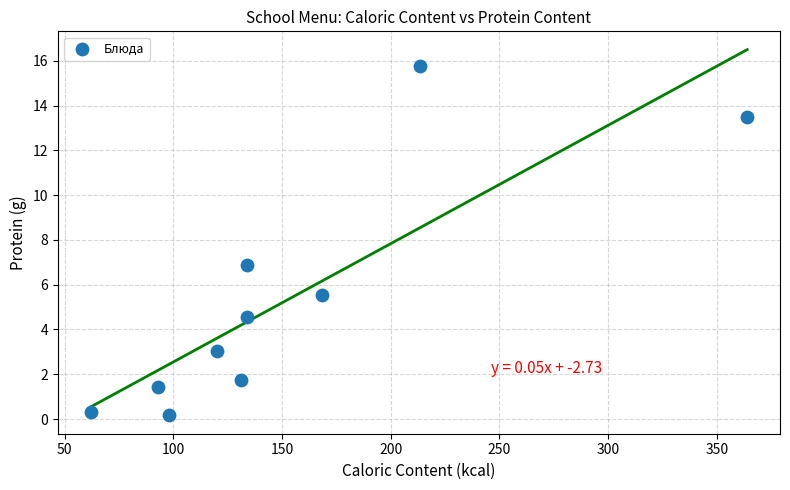

What is the range of X values (max minus min)?

302.0